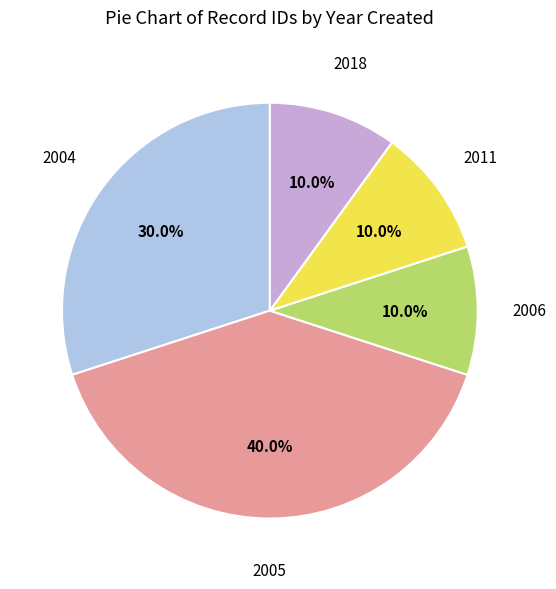

Does any single category account for the majority?

No